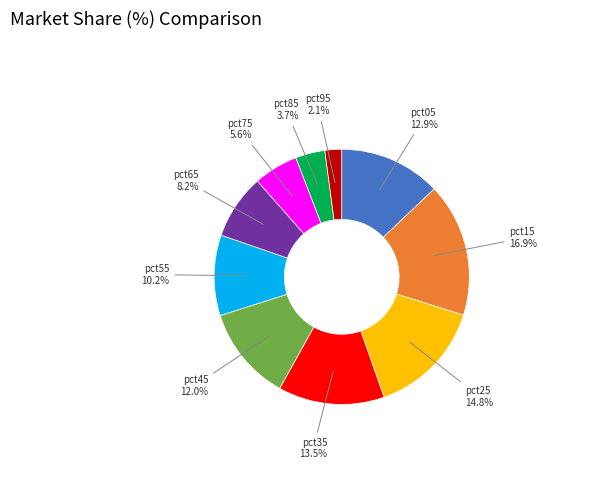

Does any single category account for the majority?

No